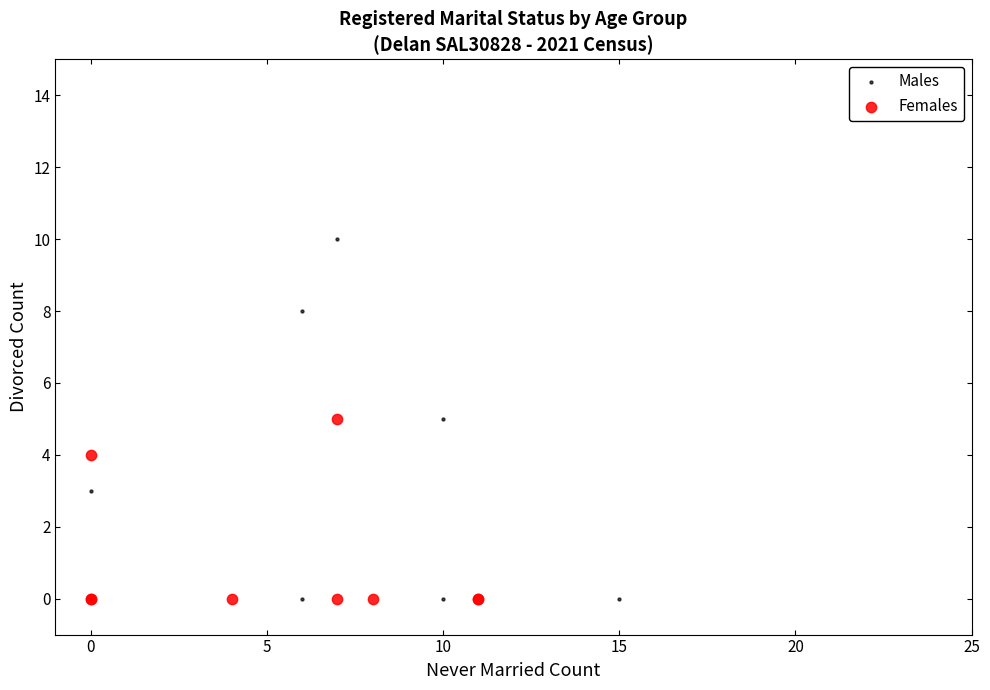

Which series contains the highest Y value?

Males